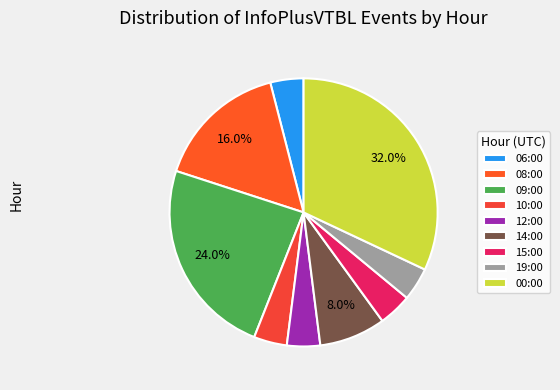

Which category has the biggest portion of the pie?

00:00